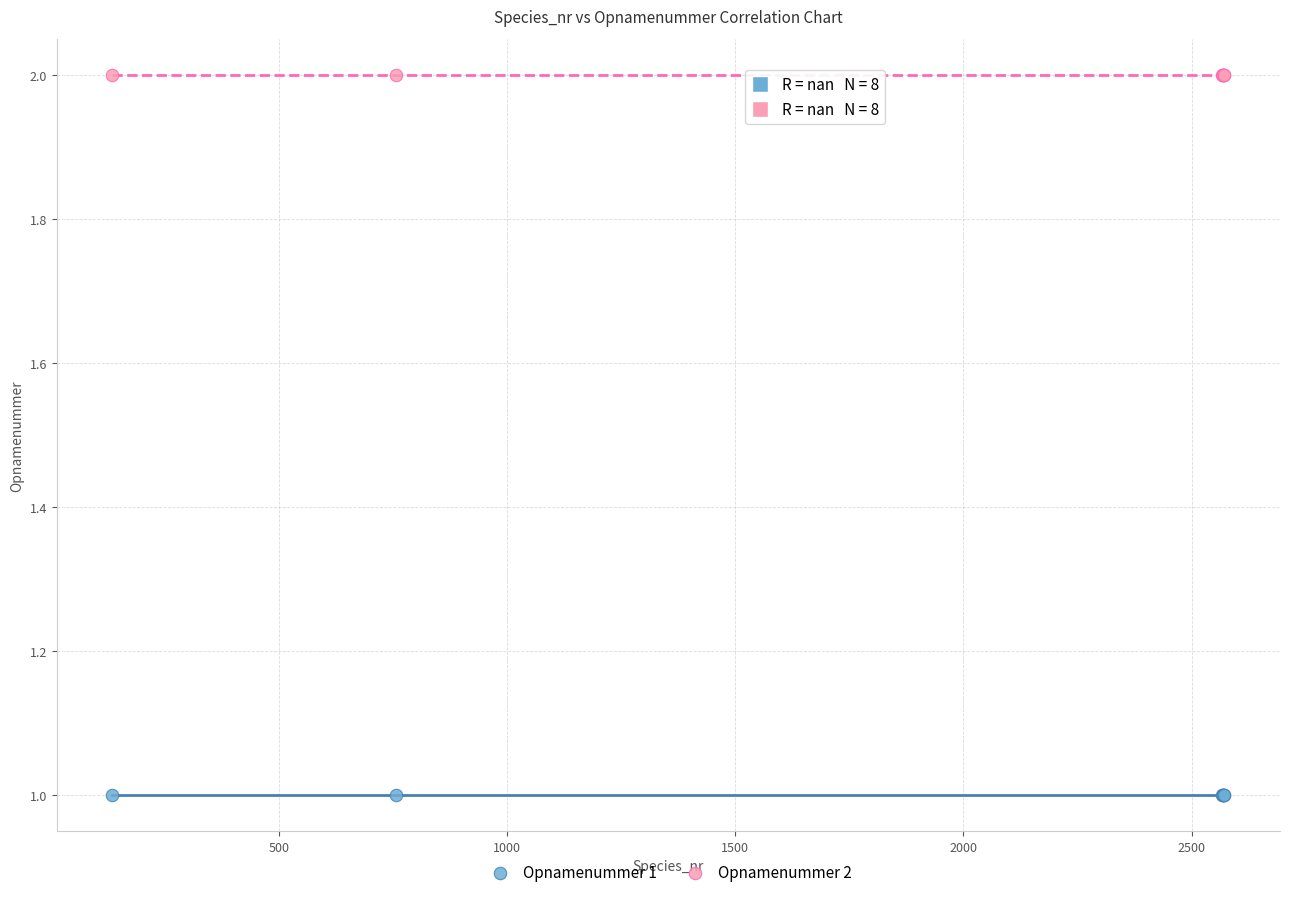

Which series contains the highest Y value?

Opnamenummer 2